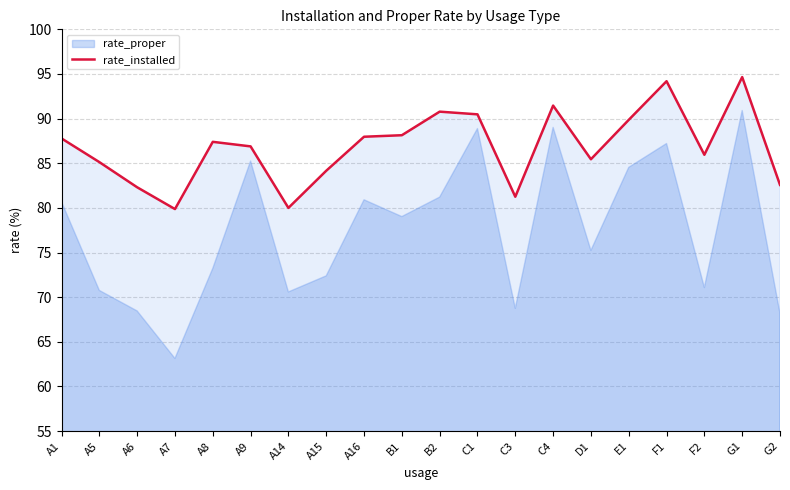

What is the ratio of the value at G2 to the value at F2?

1.0